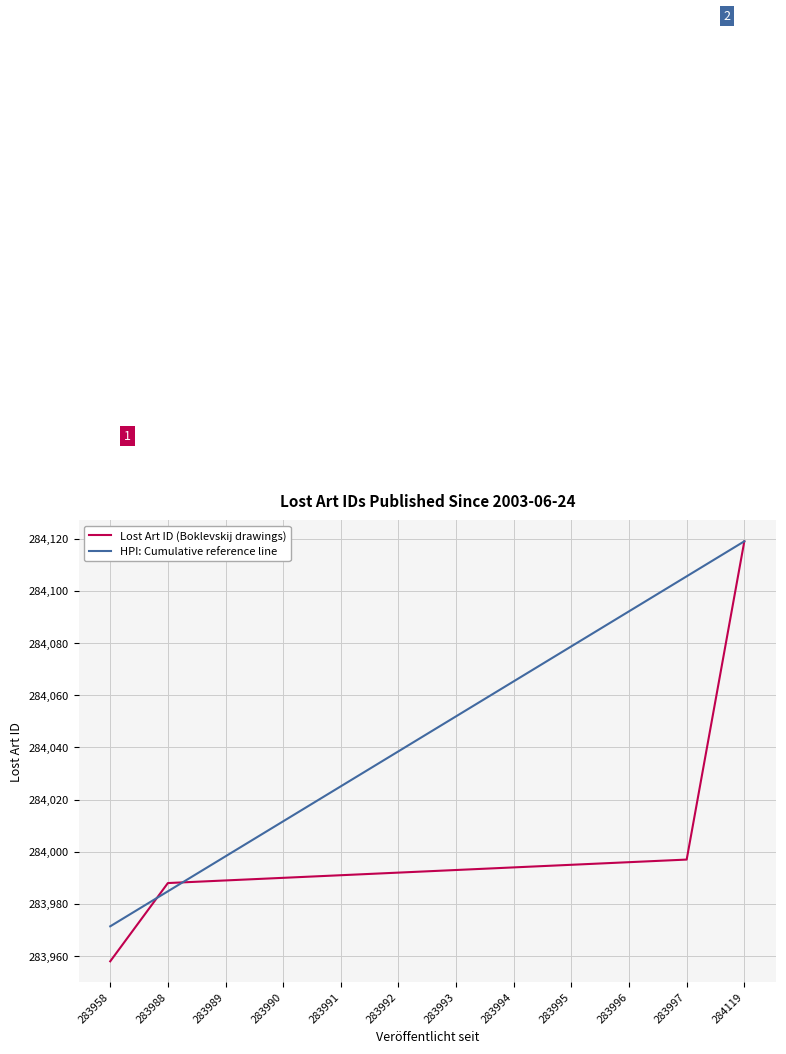

Does the chart display data point markers on the line(s)?

No